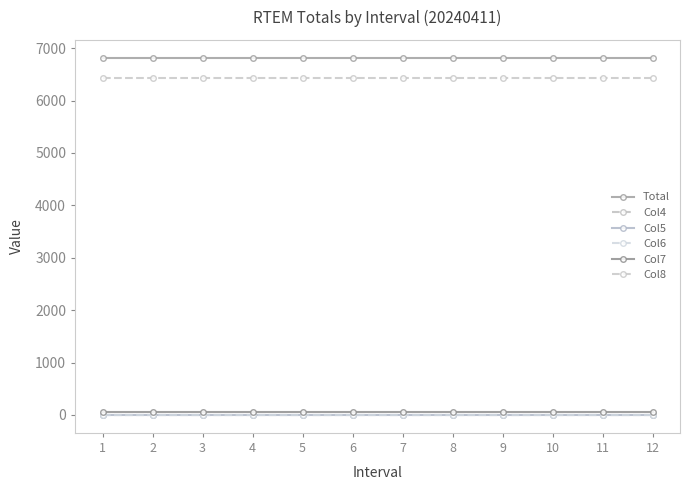

Does the chart have visible grid lines?

No